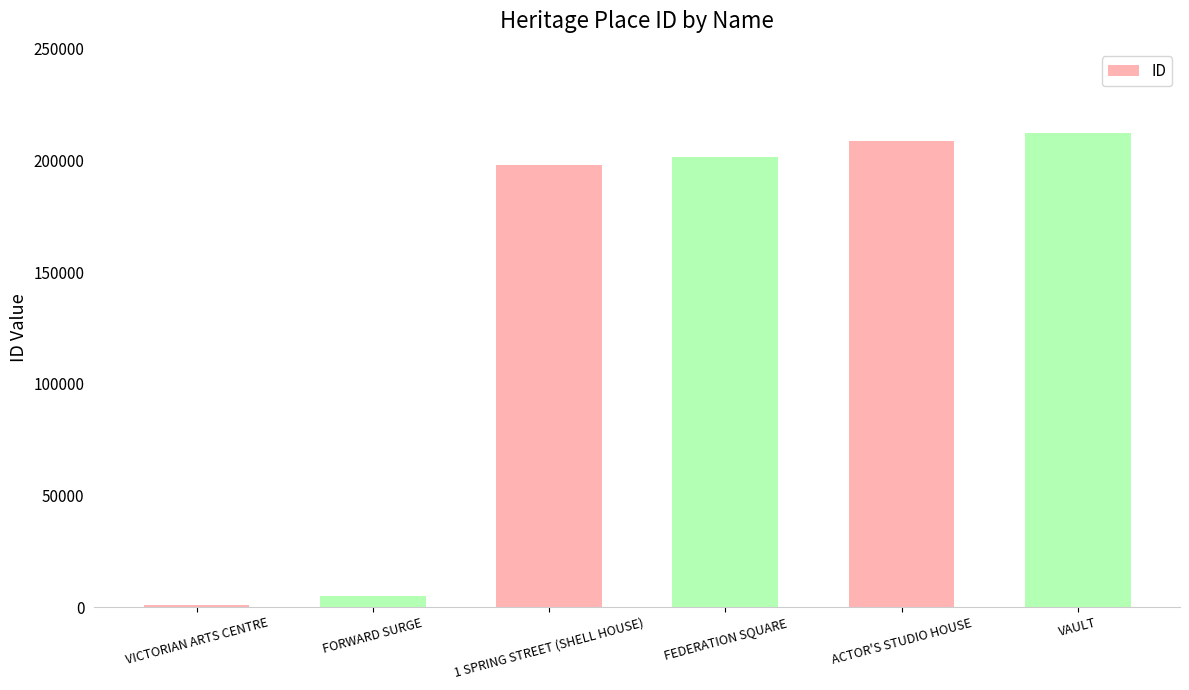

Is it true that the value at 1 SPRING STREET (SHELL HOUSE) is 265692?

False